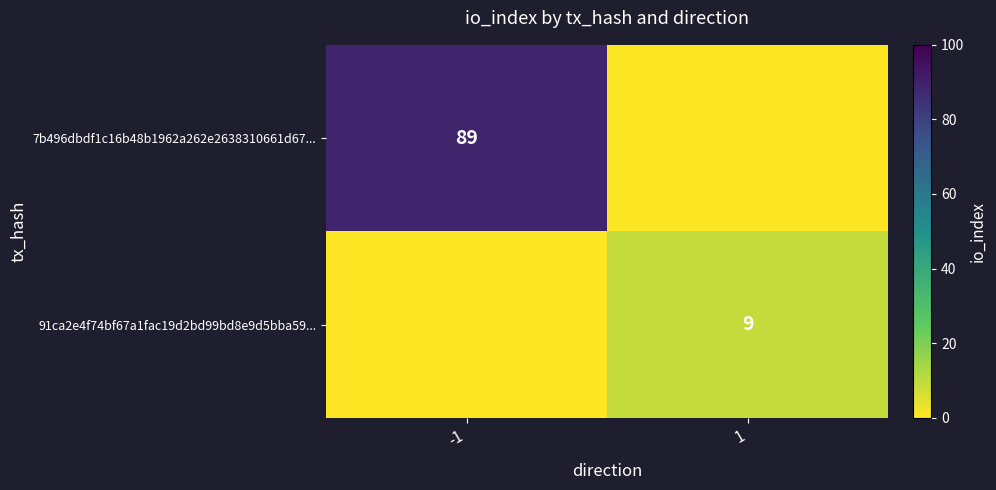

The value of 91ca2e4f74bf67a1fac19d2bd99bd8e9d5bba59... at 1 is 3. True or false?

False